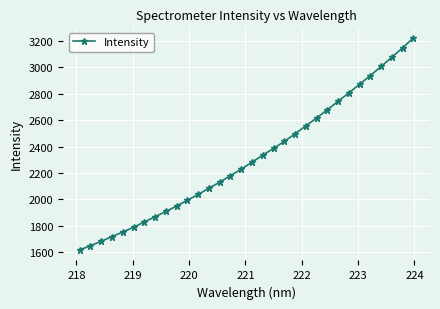

What is the average value?

2313.1